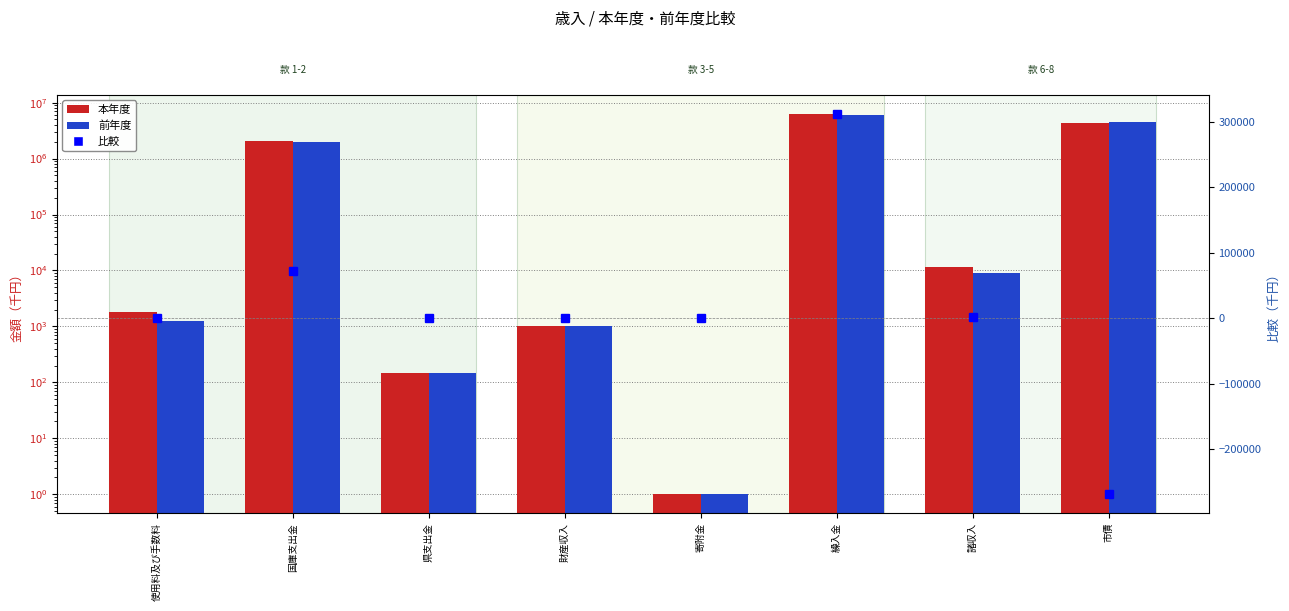

Reading left to right, transcribe all the data shown in this chart.

本年度: 1797	2060000	145	1000	1	6312426	11476	4296000
前年度: 1247	1988640	145	1000	1	6000246	9009	4565000
比較: 550	71360	0	0	0	312180	2467	-269000